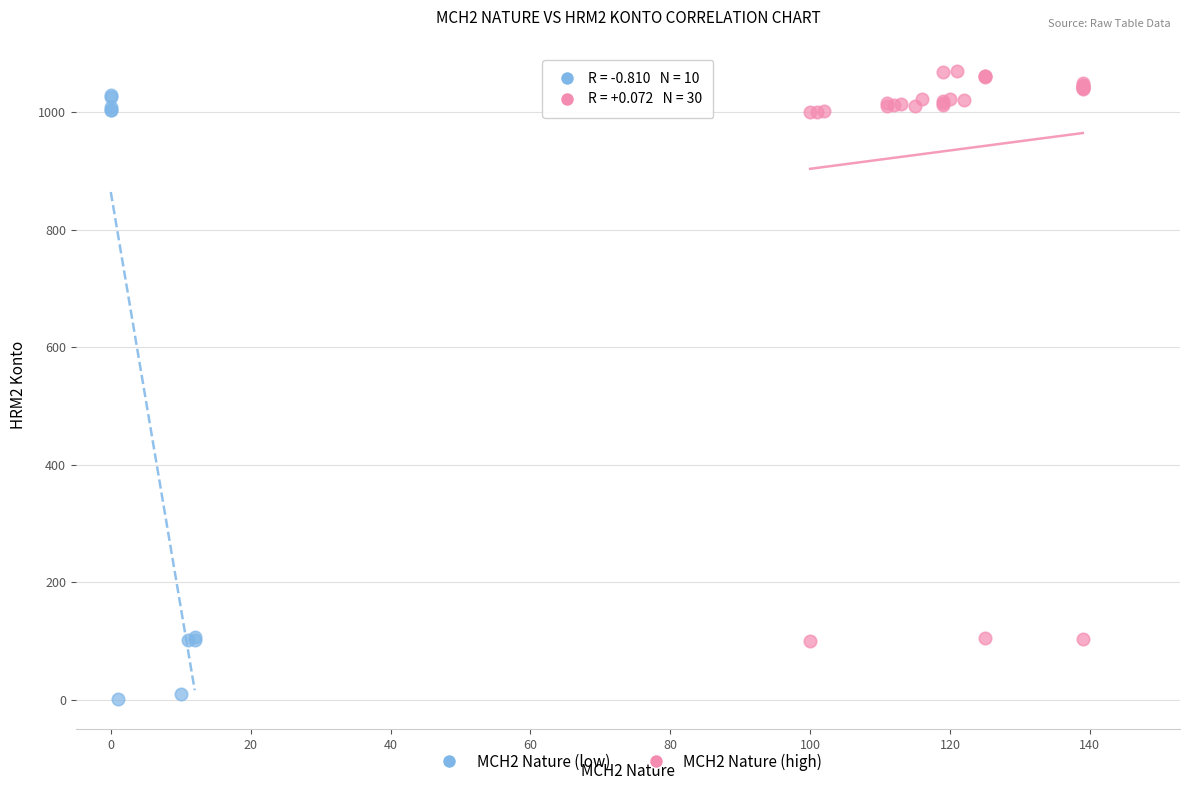

Which series has the largest Y range (max minus min)?

MCH2 Nature (low)